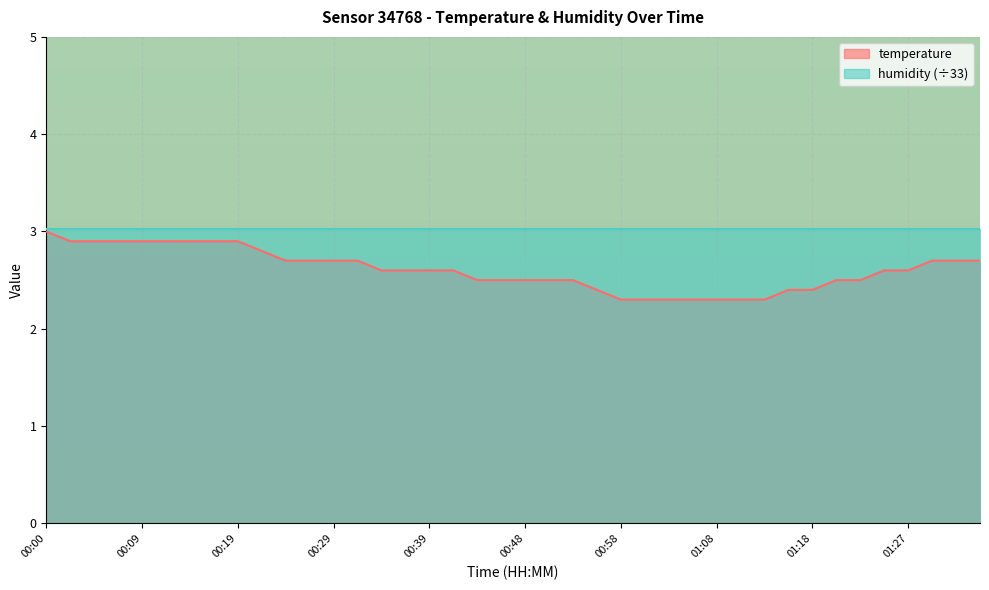

What is the ratio of the value at 01:32 to the value at 00:58?

1.2